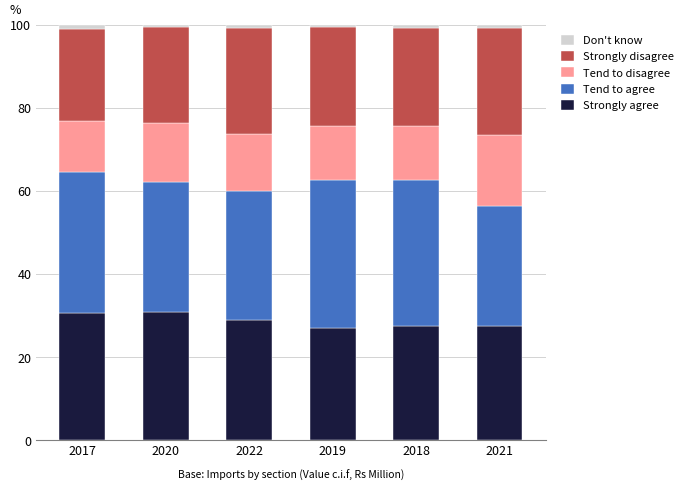

What is the maximum value for Strongly agree?

30.7